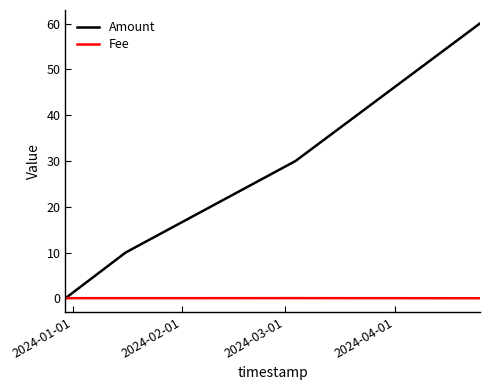

Count the number of categories in the chart.

4